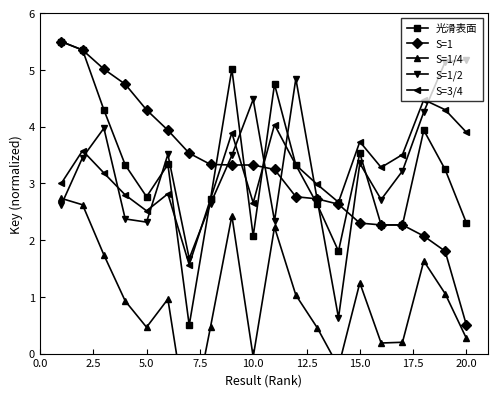

What is the sum of all S=1 values?

64.9